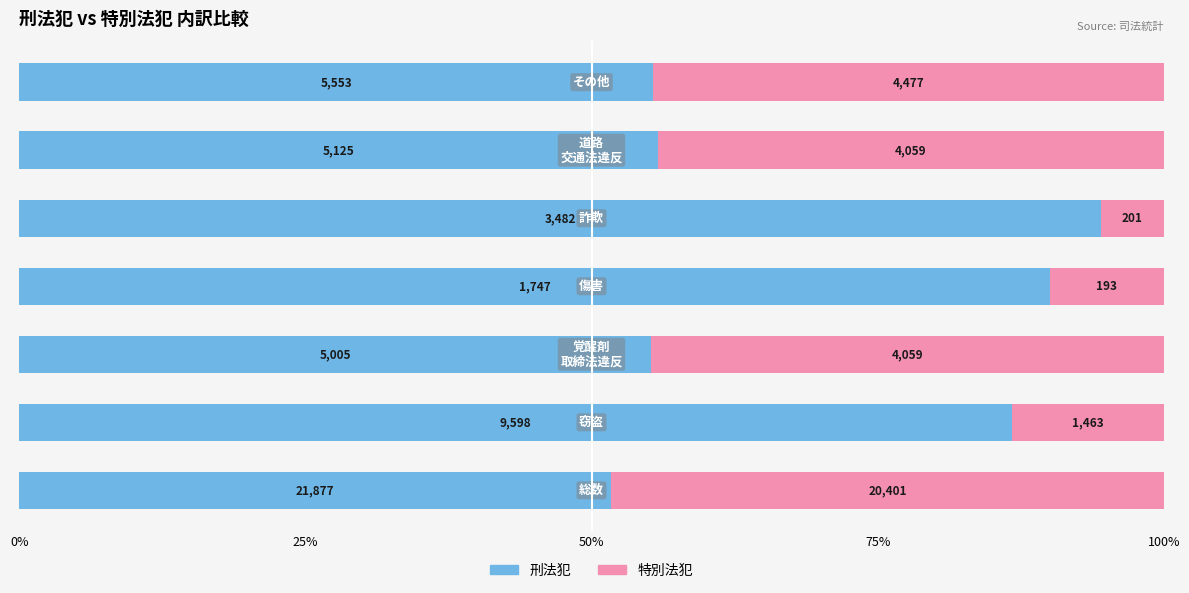

What are all the series names shown in the legend?

刑法犯, 特別法犯